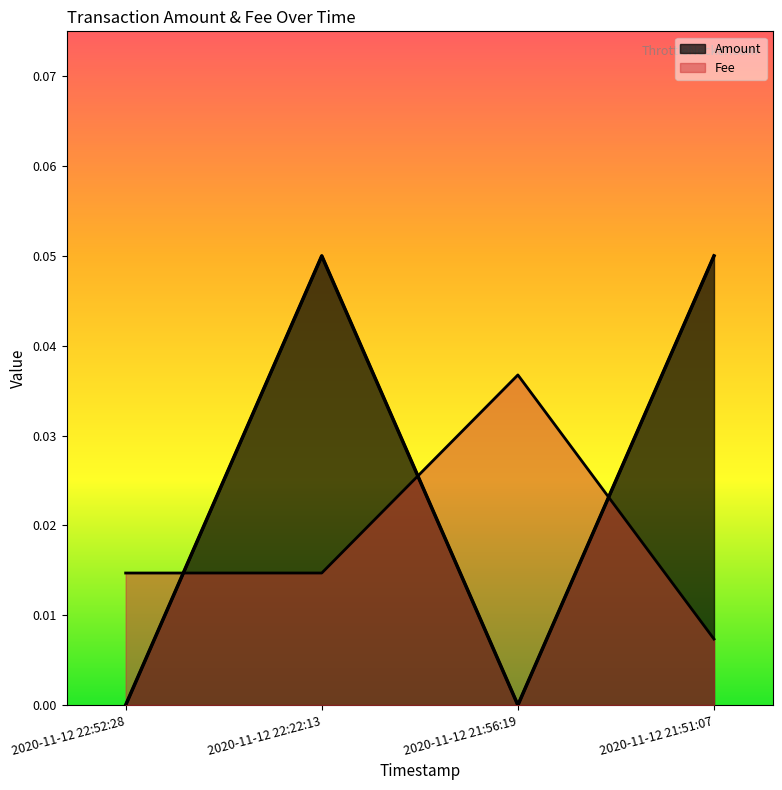

How many series are shown in this chart?

2